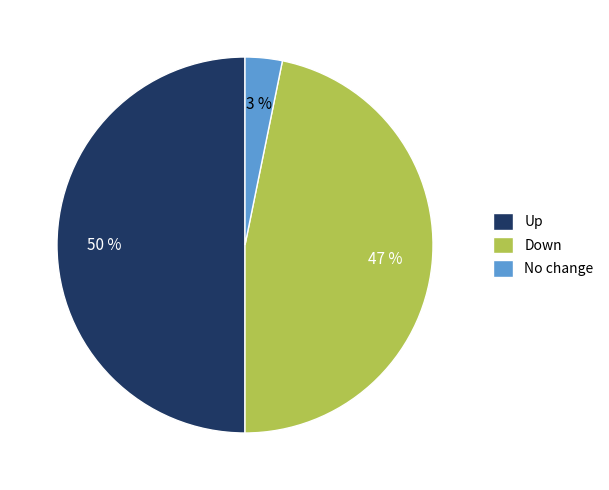

How many segments does this pie chart have?

3